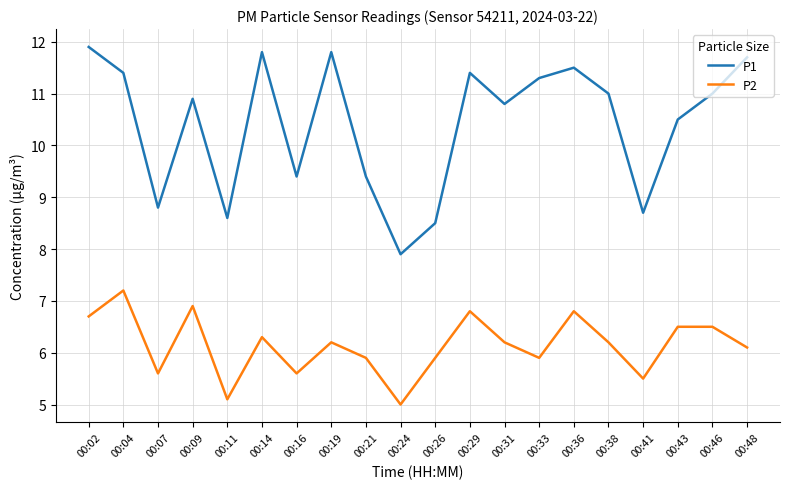

Where is P1 nearest to the value 9?

00:07